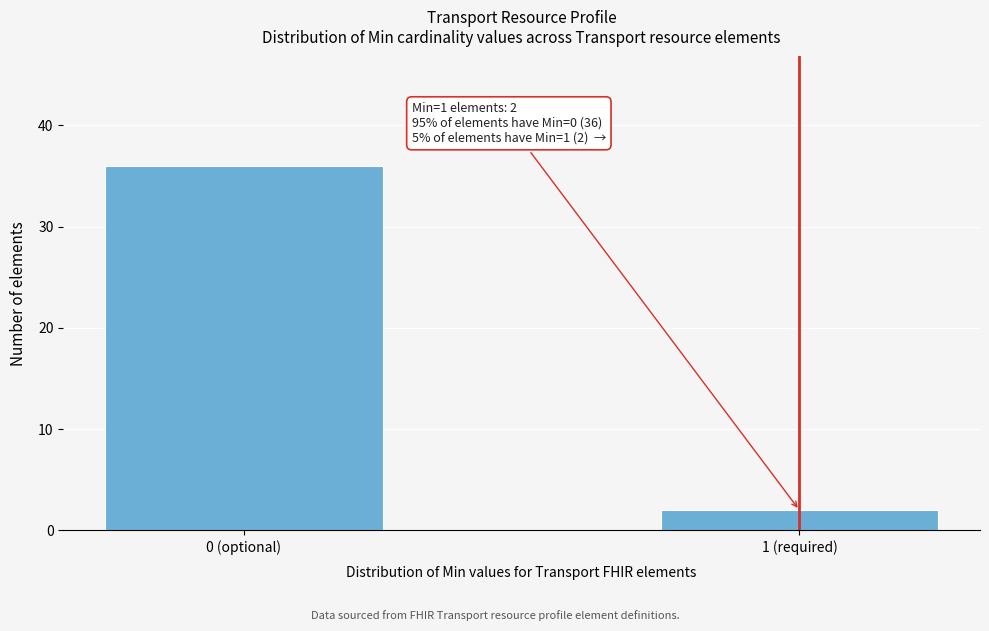

Reading left to right, list all the values displayed in this chart.

0 (optional)=36	1 (required)=2